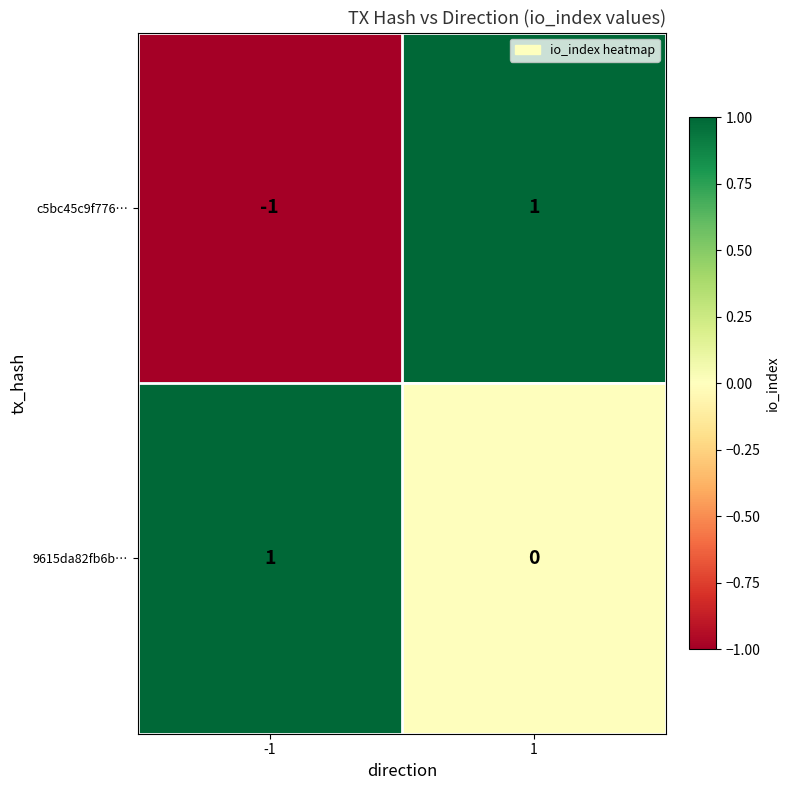

List the labels in order of c5bc45c9f776… value, largest first.

1, -1